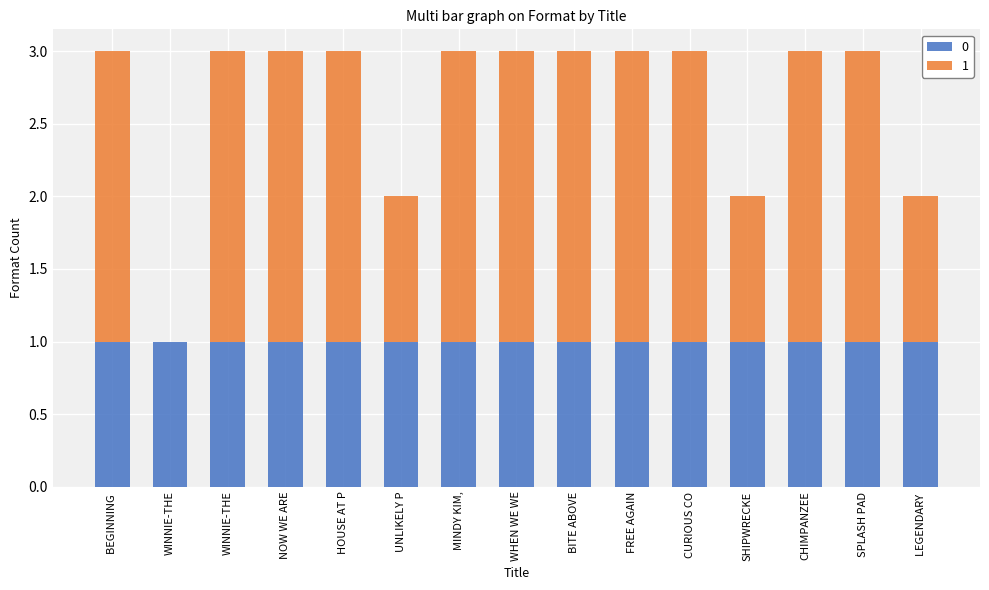

How many categories are shown in the chart?

15